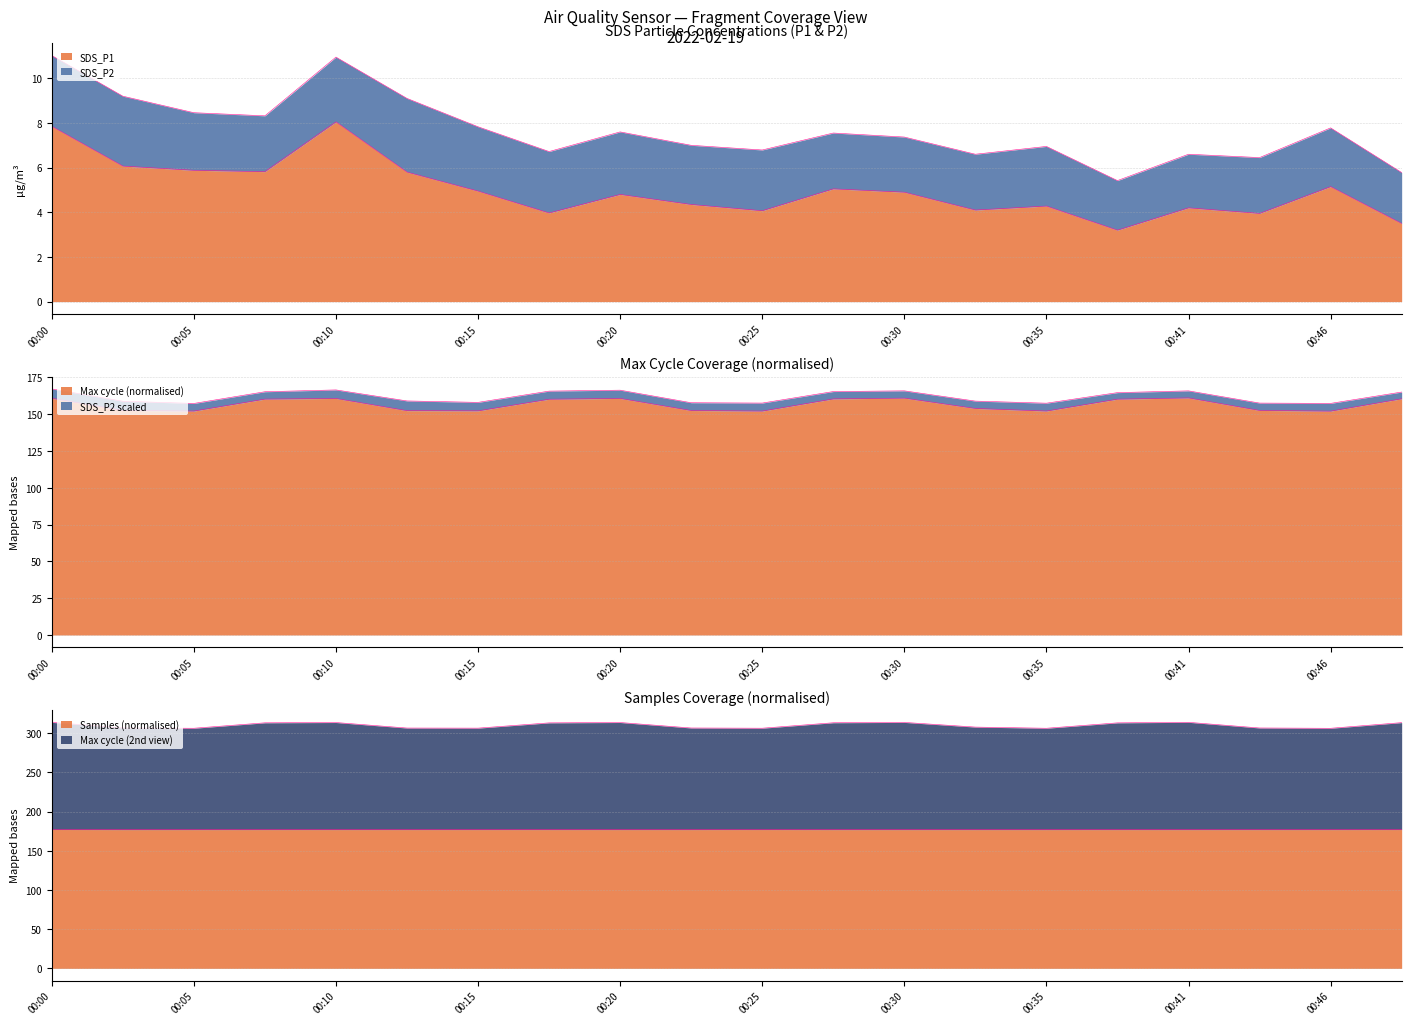

At which label is Max_cycle_scaled closest to 156?

00:33